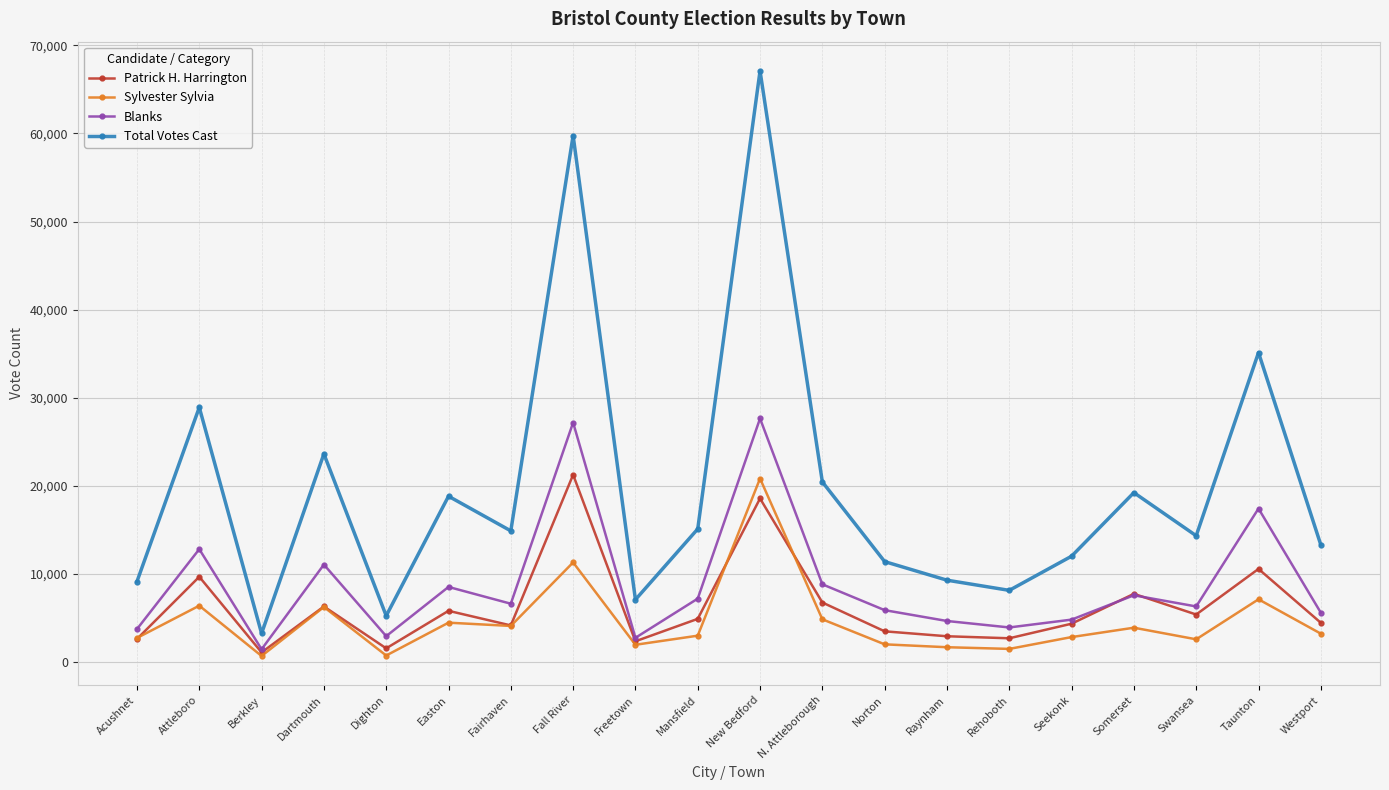

Is it true that Total Votes Cast equals 4998 at Swansea?

False